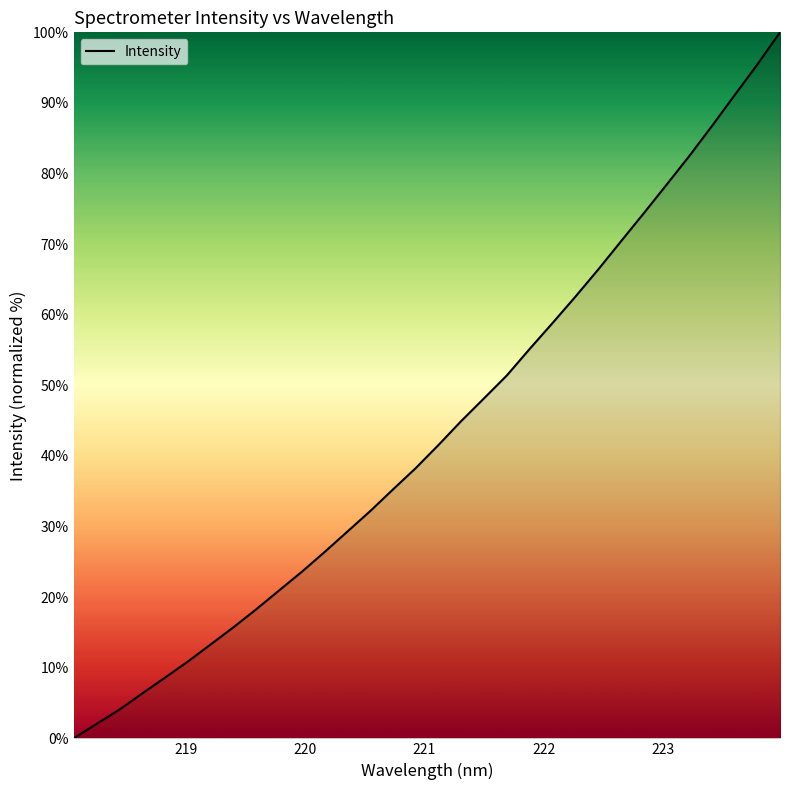

What is the maximum value shown in the chart?

100.0